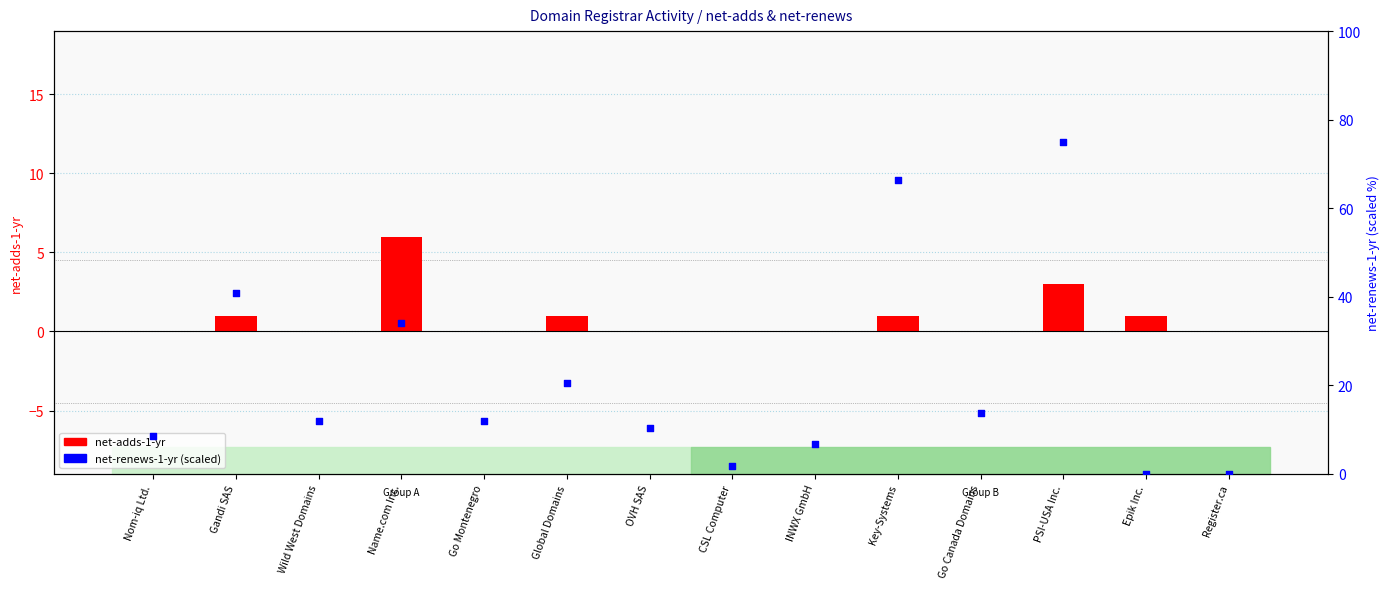

What are all the series names shown in the legend?

net-adds-1-yr, net-renews-1-yr